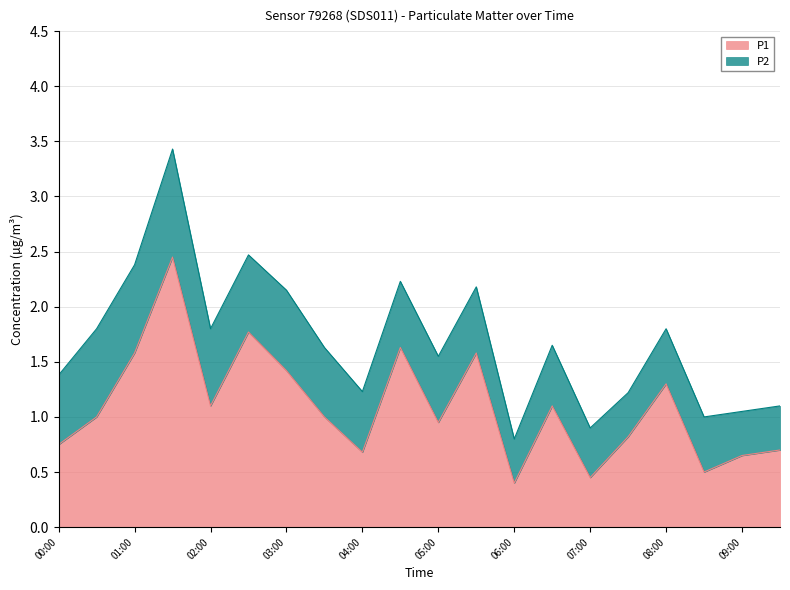

Which category has the lowest value across all series?

06:00